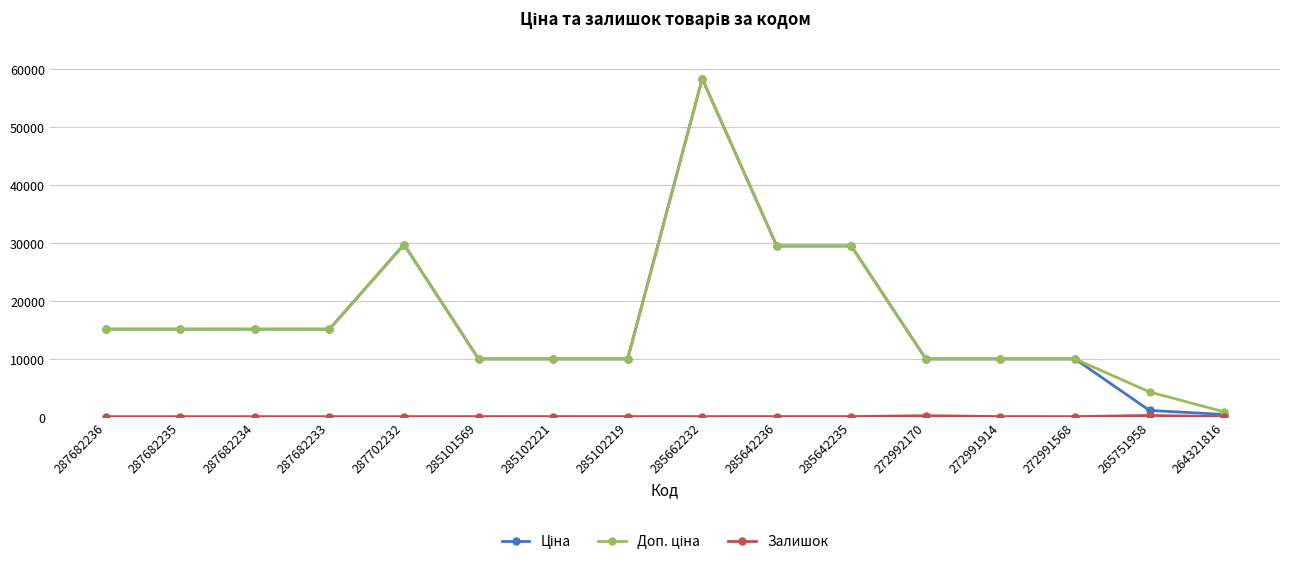

At how many categories does at least one series exceed 27724?

4